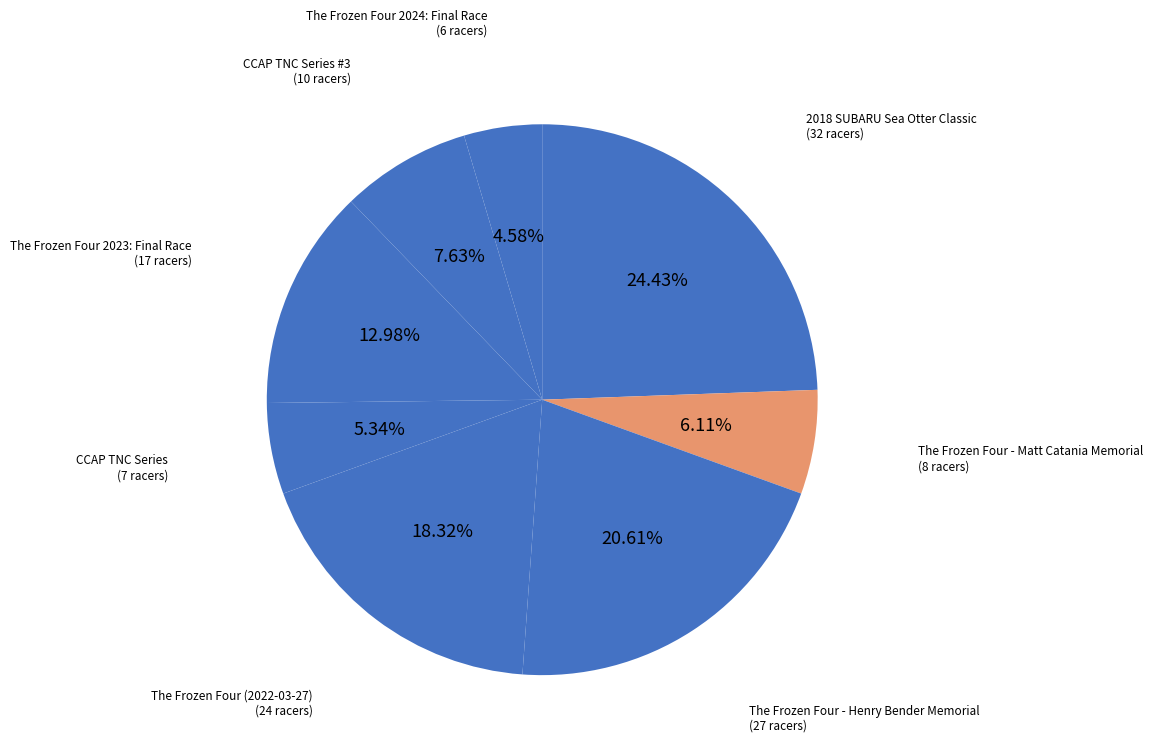

What is the largest slice in the pie chart?

2018 SUBARU Sea Otter Classic